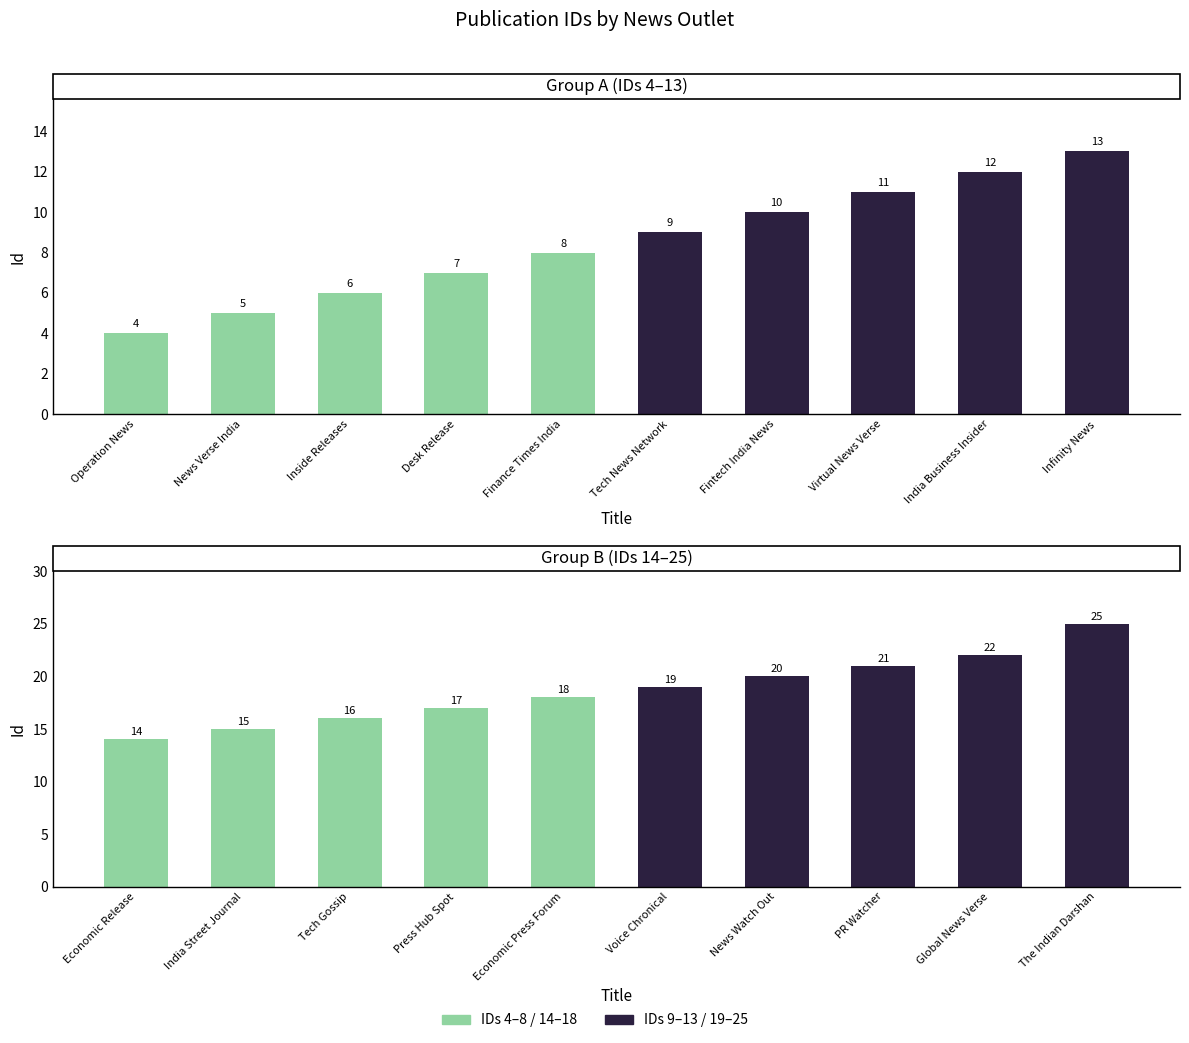

What position from the right is India Street Journal?

9